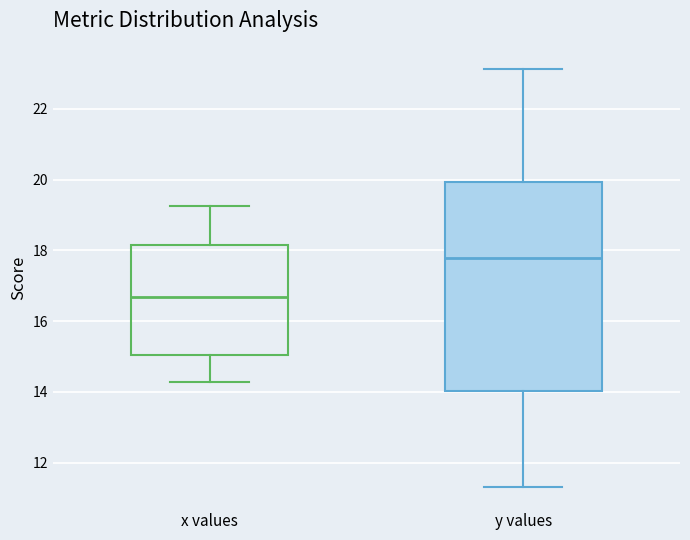

Reading left to right, transcribe this box plot: for each box, give where its median line is, the range the box spans, and where its two whiskers end, as read against the y-axis. The values are not printed on the chart, so give them approximately, as read against the axis.

x values: median 16.6, box 15.0 to 18.2, whiskers 14.2 to 19.2
y values: median 17.8, box 14.0 to 20.0, whiskers 11.4 to 23.2